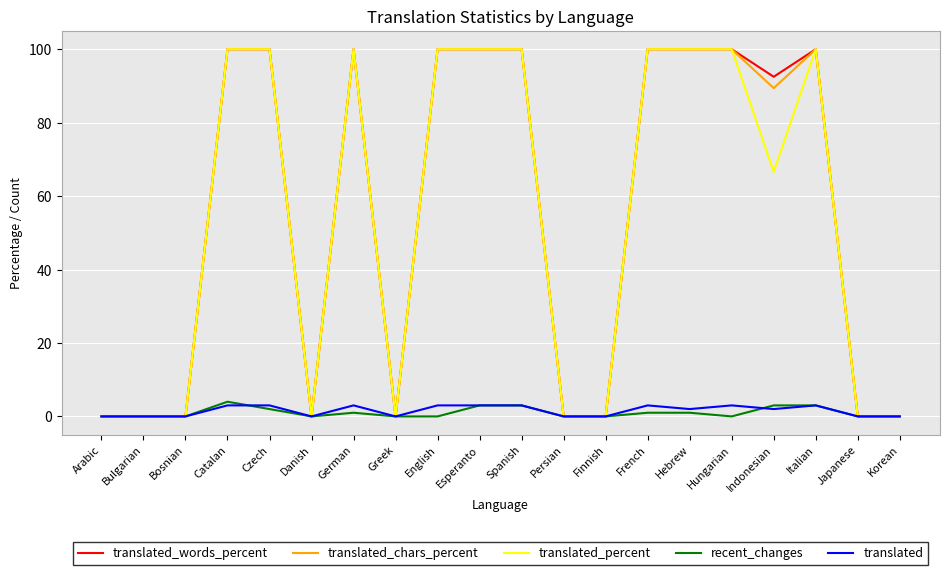

Reading left to right, list all the values displayed in this chart.

translated_words_percent: 0.0	0.0	0.0	100.0	100.0	0.0	100.0	0.0	100.0	100.0	100.0	0.0	0.0	100.0	100.0	100.0	92.5	100.0	0.0	0.0
translated_chars_percent: 0.0	0.0	0.0	100.0	100.0	0.0	100.0	0.0	100.0	100.0	100.0	0.0	0.0	100.0	100.0	100.0	89.4	100.0	0.0	0.0
translated_percent: 0.0	0.0	0.0	100.0	100.0	0.0	100.0	0.0	100.0	100.0	100.0	0.0	0.0	100.0	100.0	100.0	66.6	100.0	0.0	0.0
recent_changes: 0.0	0.0	0.0	4.0	2.0	0.0	1.0	0.0	0.0	3.0	3.0	0.0	0.0	1.0	1.0	0.0	3.0	3.0	0.0	0.0
translated: 0.0	0.0	0.0	3.0	3.0	0.0	3.0	0.0	3.0	3.0	3.0	0.0	0.0	3.0	2.0	3.0	2.0	3.0	0.0	0.0